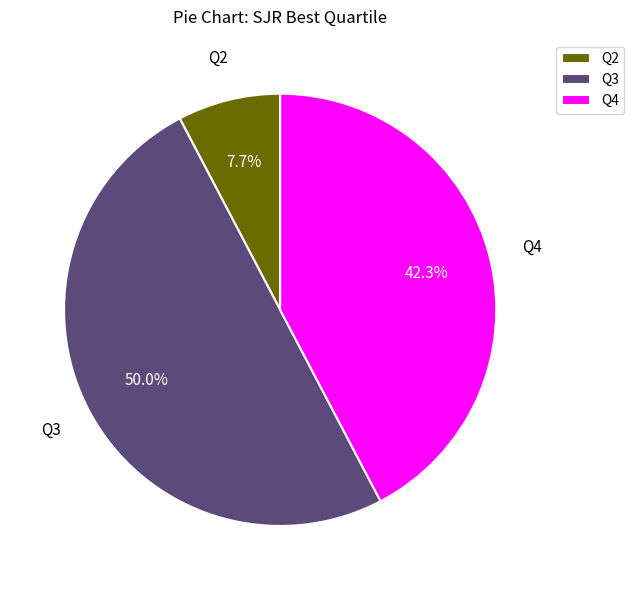

Does Q2 represent more than half of the total?

No